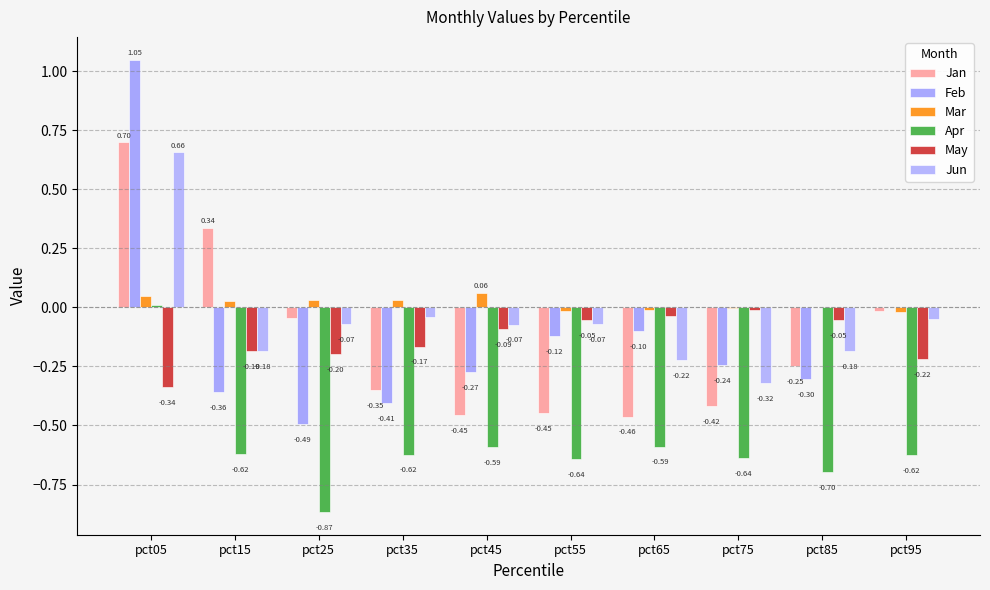

How many series are shown in this chart?

6